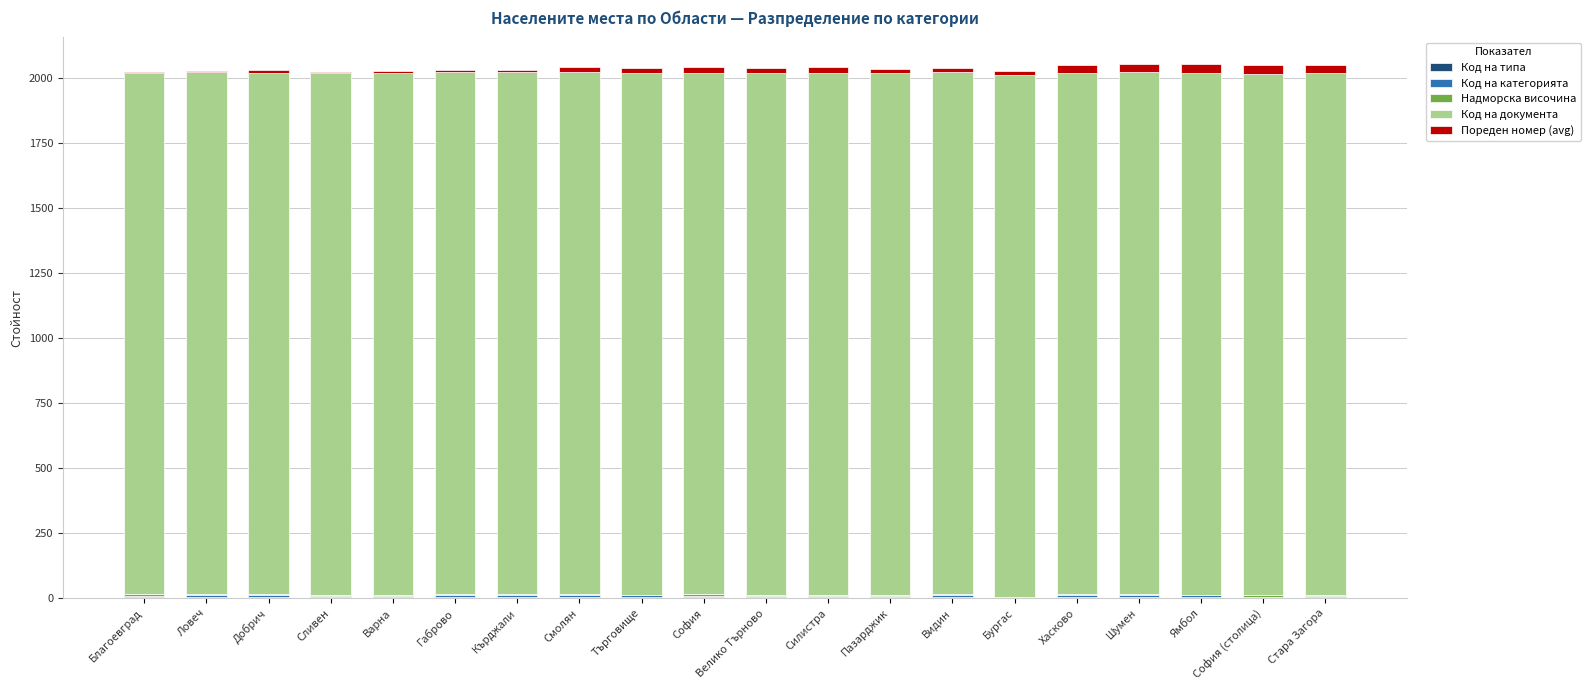

The value of Код на категорията at Варна is 5. True or false?

True